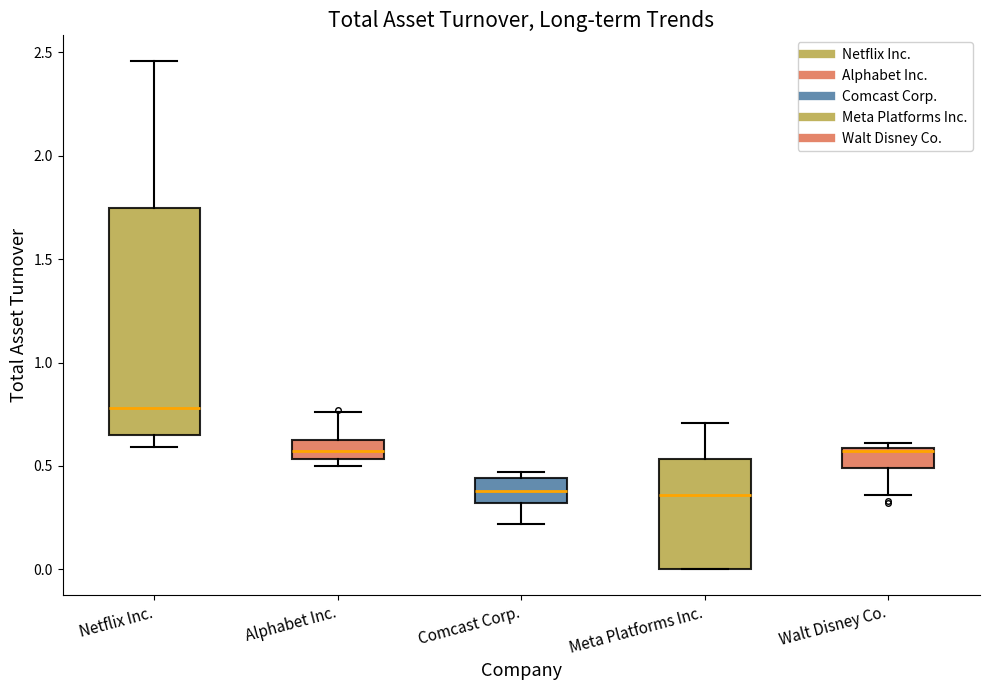

Comparing the boxes themselves (not the whiskers), which one is the tallest?

Netflix Inc.